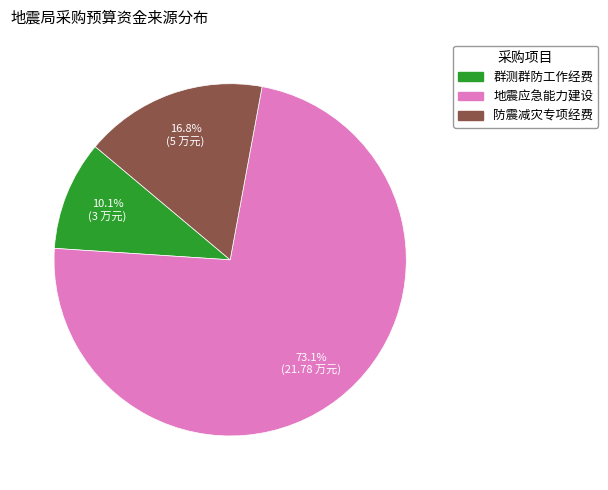

To the nearest percent, what is the combined percentage of 防震减灾专项经费 and 地震应急能力建设?

90%